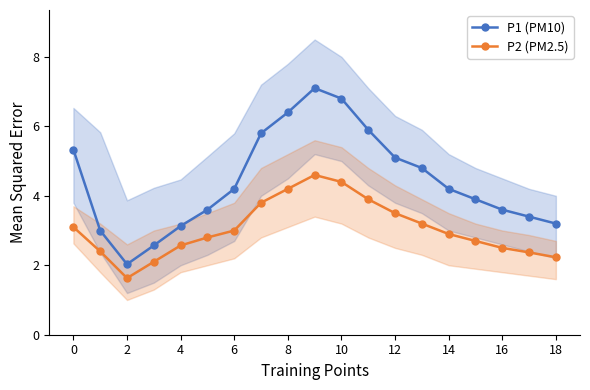

True or false: P1 (PM10) has more than 2 points higher than both neighbors.

False